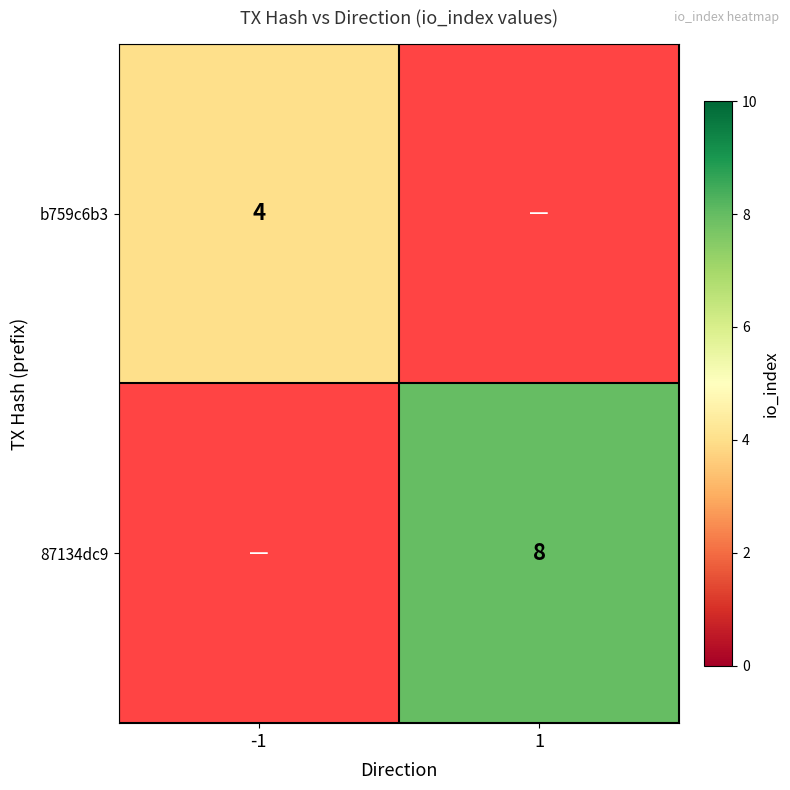

The value of 87134dc9 at 1 is 8. True or false?

True